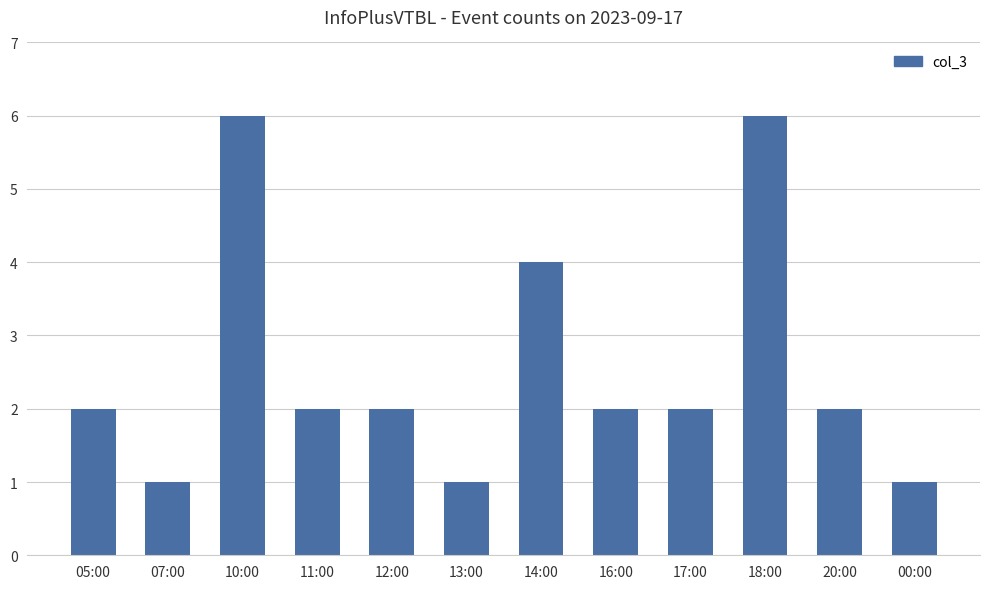

What is the label of the 3rd bar from the left?

10:00